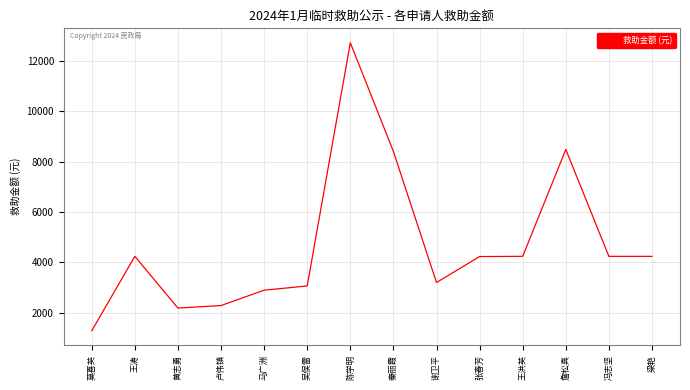

Approximately how many times larger is the value at 秦丽霞 compared to 陈学明?

0.7